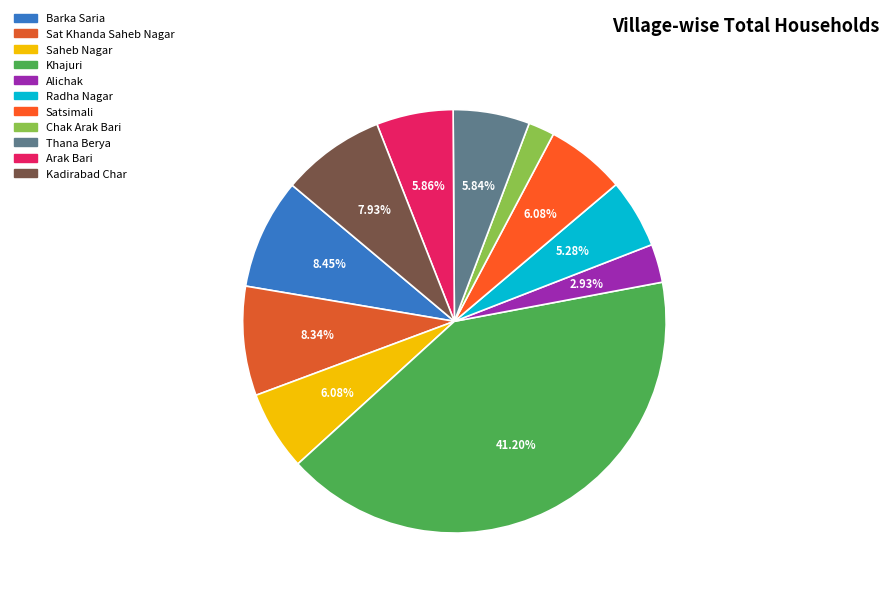

Is Alichak the majority of the pie?

No